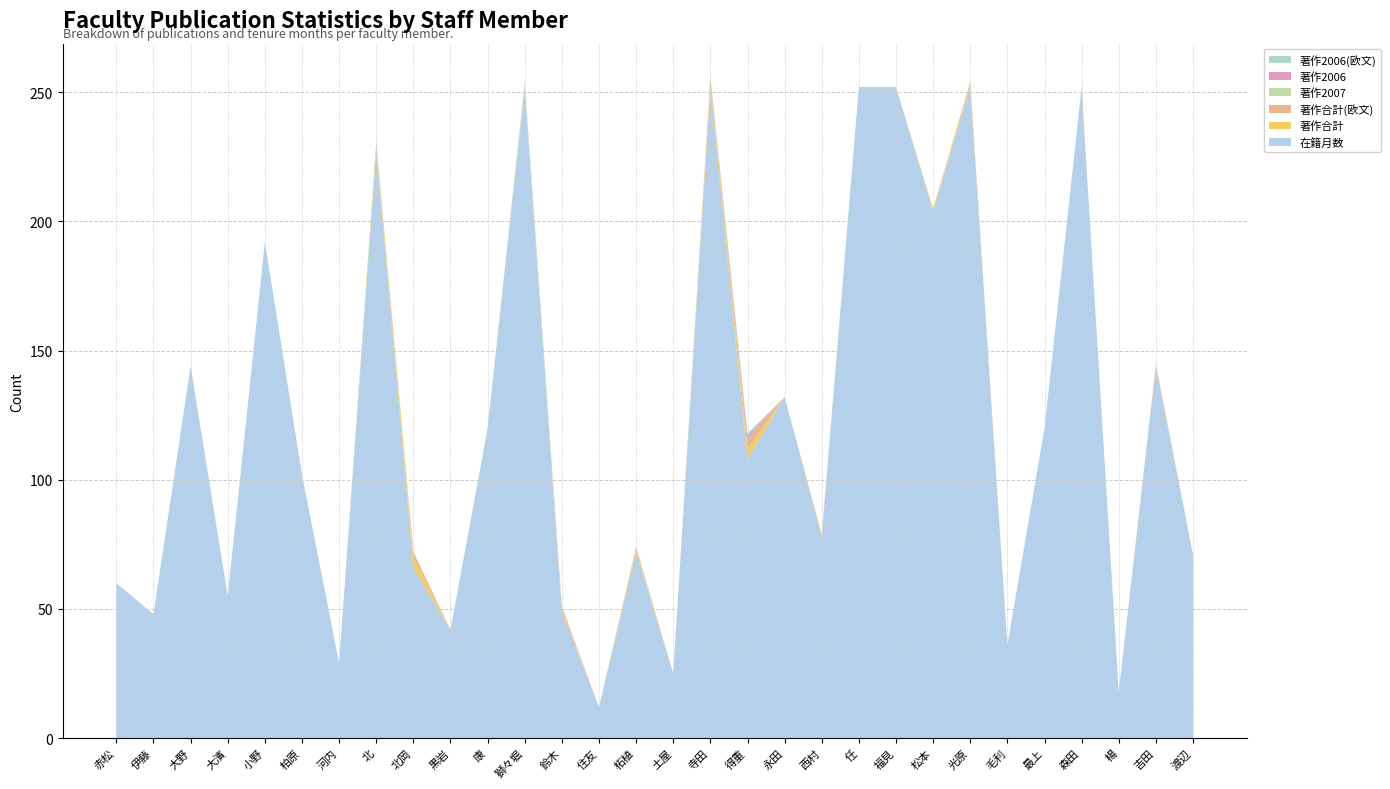

Reading left to right, what are all the values shown in this chart?

在籍月数: 赤松=60	伊藤=48	大野=144	大濱=55	小野=192	柏原=102	河内=29	北=228	北岡=66	黒岩=42	康=120	獅々堀=252	鈴木=49	住友=12	柘植=72	土屋=25	寺田=252	得重=108	永田=132	西村=78	任=252	福見=252	松本=204	光原=252	毛利=36	最上=120	森田=252	楊=18	吉田=144	渡辺=71
著作合計: 赤松=0	伊藤=0	大野=0	大濱=0	小野=0	柏原=0	河内=0	北=2	北岡=4	黒岩=0	康=0	獅々堀=1	鈴木=1	住友=0	柘植=1	土屋=0	寺田=3	得重=4	永田=0	西村=1	任=0	福見=0	松本=1	光原=1	毛利=0	最上=0	森田=0	楊=0	吉田=1	渡辺=0
著作合計(欧文): 赤松=0	伊藤=0	大野=0	大濱=0	小野=0	柏原=0	河内=0	北=0	北岡=2	黒岩=0	康=0	獅々堀=0	鈴木=1	住友=0	柘植=1	土屋=0	寺田=0	得重=4	永田=0	西村=0	任=0	福見=0	松本=0	光原=1	毛利=0	最上=0	森田=0	楊=0	吉田=0	渡辺=0
著作2007: 赤松=0	伊藤=0	大野=0	大濱=0	小野=0	柏原=0	河内=0	北=1	北岡=0	黒岩=0	康=0	獅々堀=1	鈴木=0	住友=0	柘植=0	土屋=0	寺田=0	得重=0	永田=0	西村=0	任=0	福見=0	松本=0	光原=0	毛利=0	最上=0	森田=0	楊=0	吉田=0	渡辺=0
著作2006: 赤松=0	伊藤=0	大野=0	大濱=0	小野=0	柏原=0	河内=0	北=0	北岡=0	黒岩=0	康=0	獅々堀=0	鈴木=0	住友=0	柘植=0	土屋=0	寺田=1	得重=1	永田=0	西村=0	任=0	福見=0	松本=0	光原=0	毛利=0	最上=0	森田=0	楊=0	吉田=0	渡辺=0
著作2006(欧文): 赤松=0	伊藤=0	大野=0	大濱=0	小野=0	柏原=0	河内=0	北=0	北岡=0	黒岩=0	康=0	獅々堀=0	鈴木=0	住友=0	柘植=0	土屋=0	寺田=0	得重=1	永田=0	西村=0	任=0	福見=0	松本=0	光原=0	毛利=0	最上=0	森田=0	楊=0	吉田=0	渡辺=0